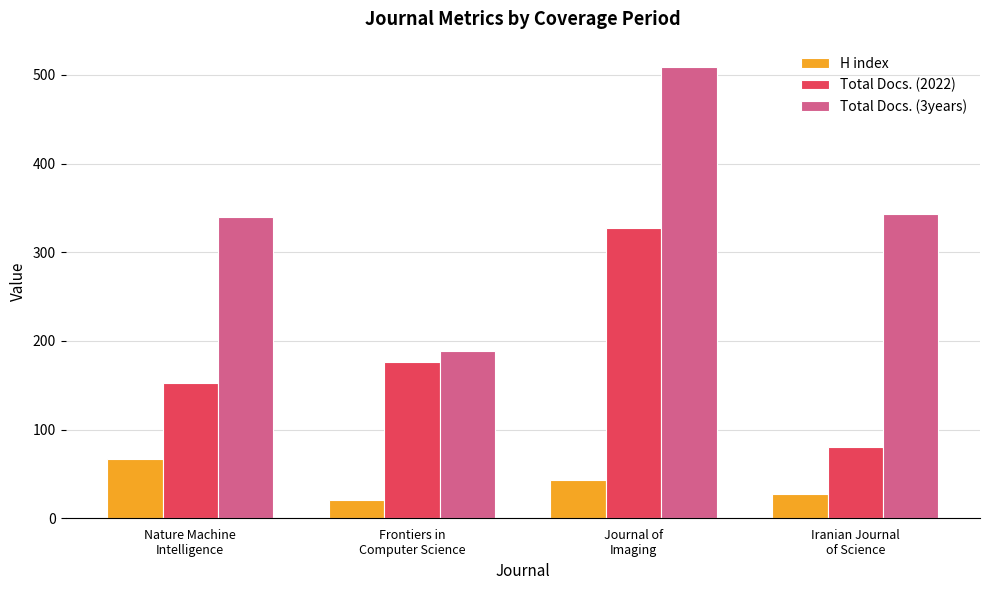

Where does the Total Docs. (3years) series first go above 343?

Journal of
Imaging